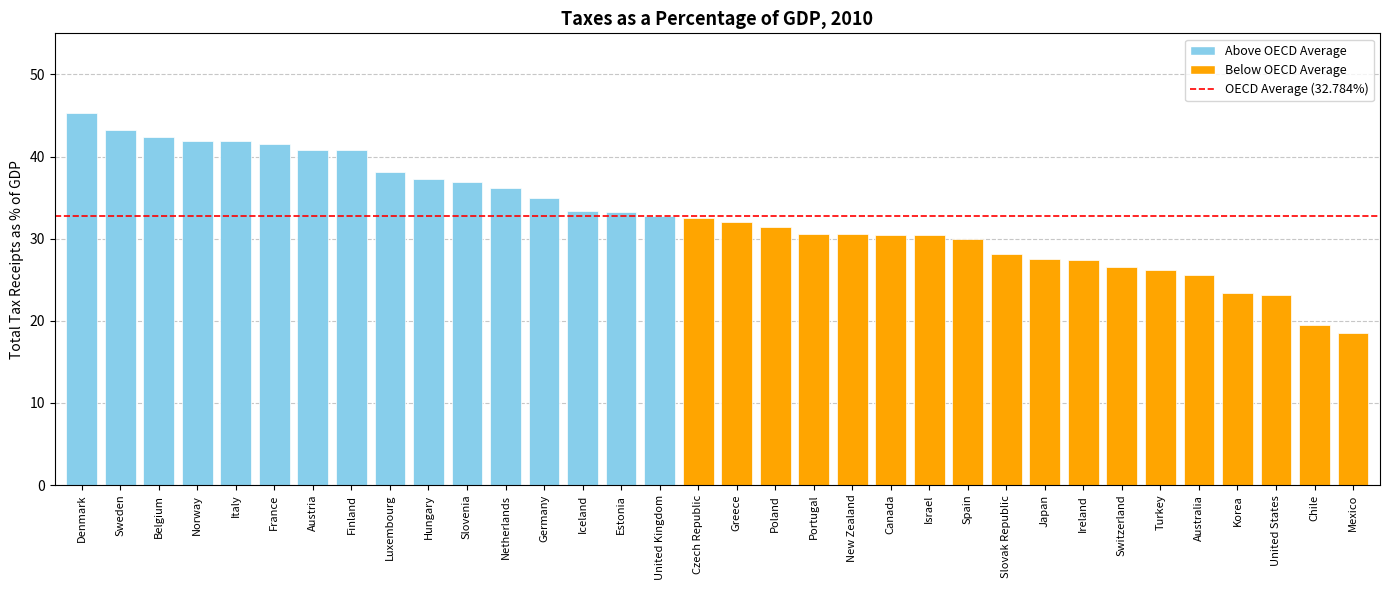

At which category does the chart reach its peak across all series?

Denmark